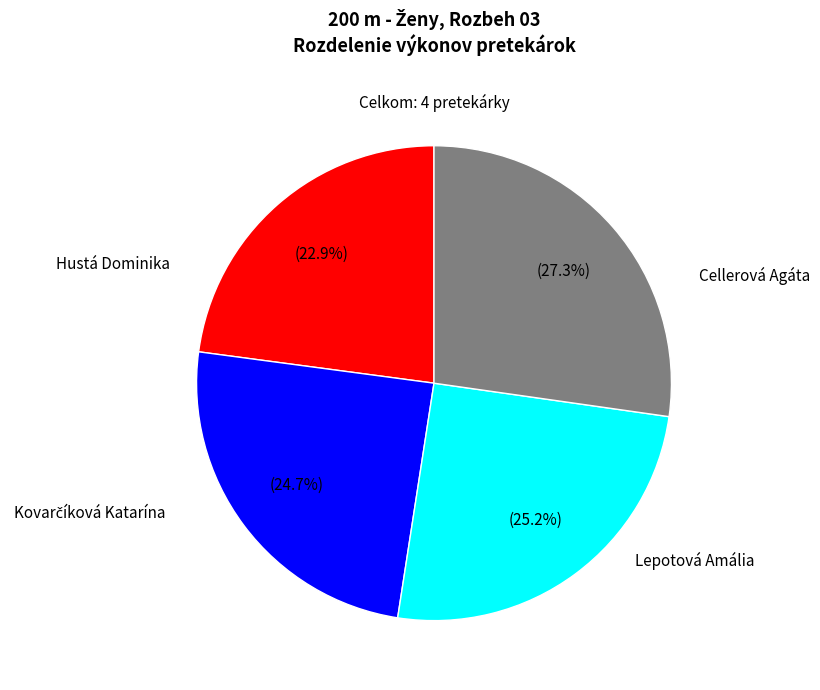

Count the number of slices in the pie.

4